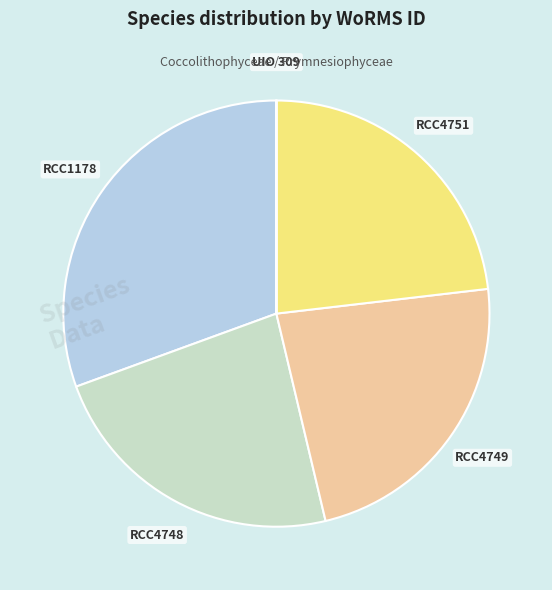

Combined, do RCC4751 and RCC4749 account for over 50%?

No